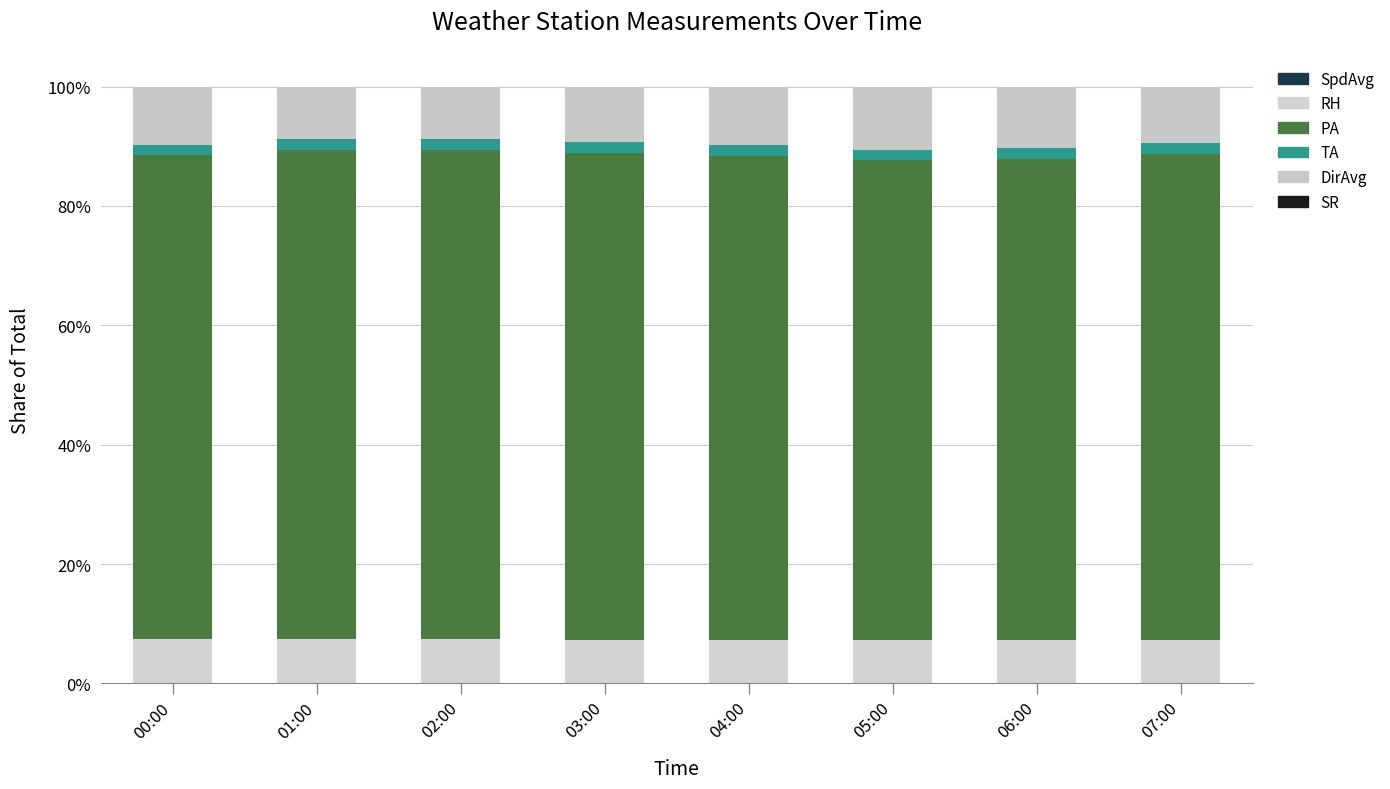

What is the label of the 5th bar from the left?

04:00